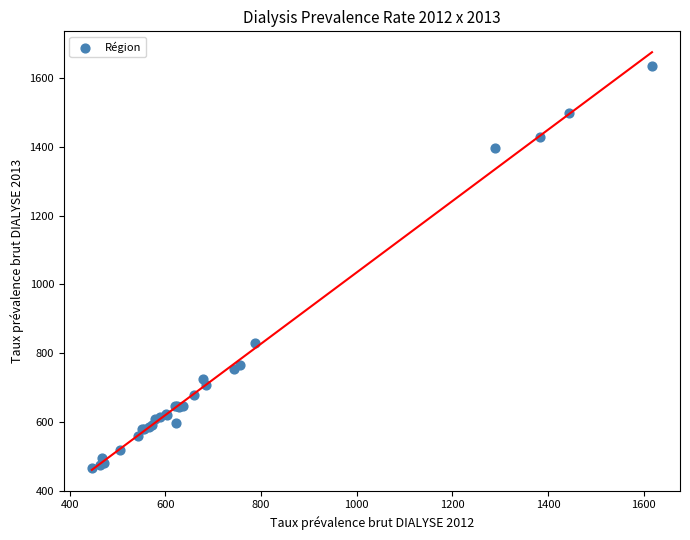

What Y value in the scatter plot is closest to 1051?

827.8